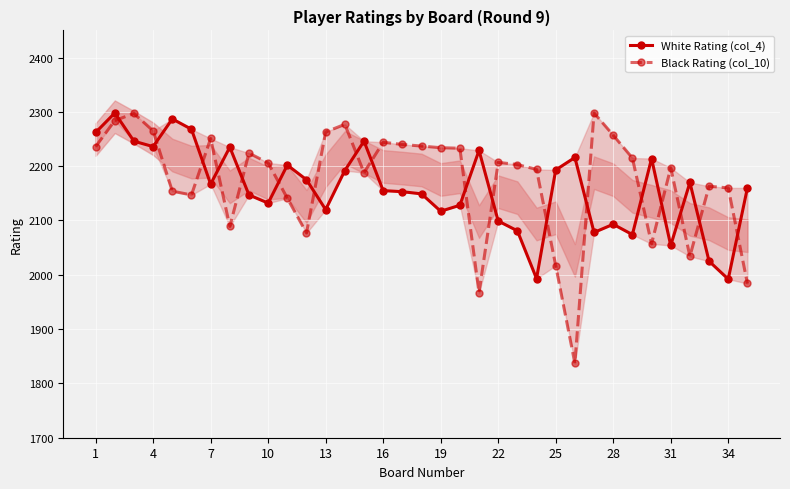

How many distinct data groups are displayed?

2